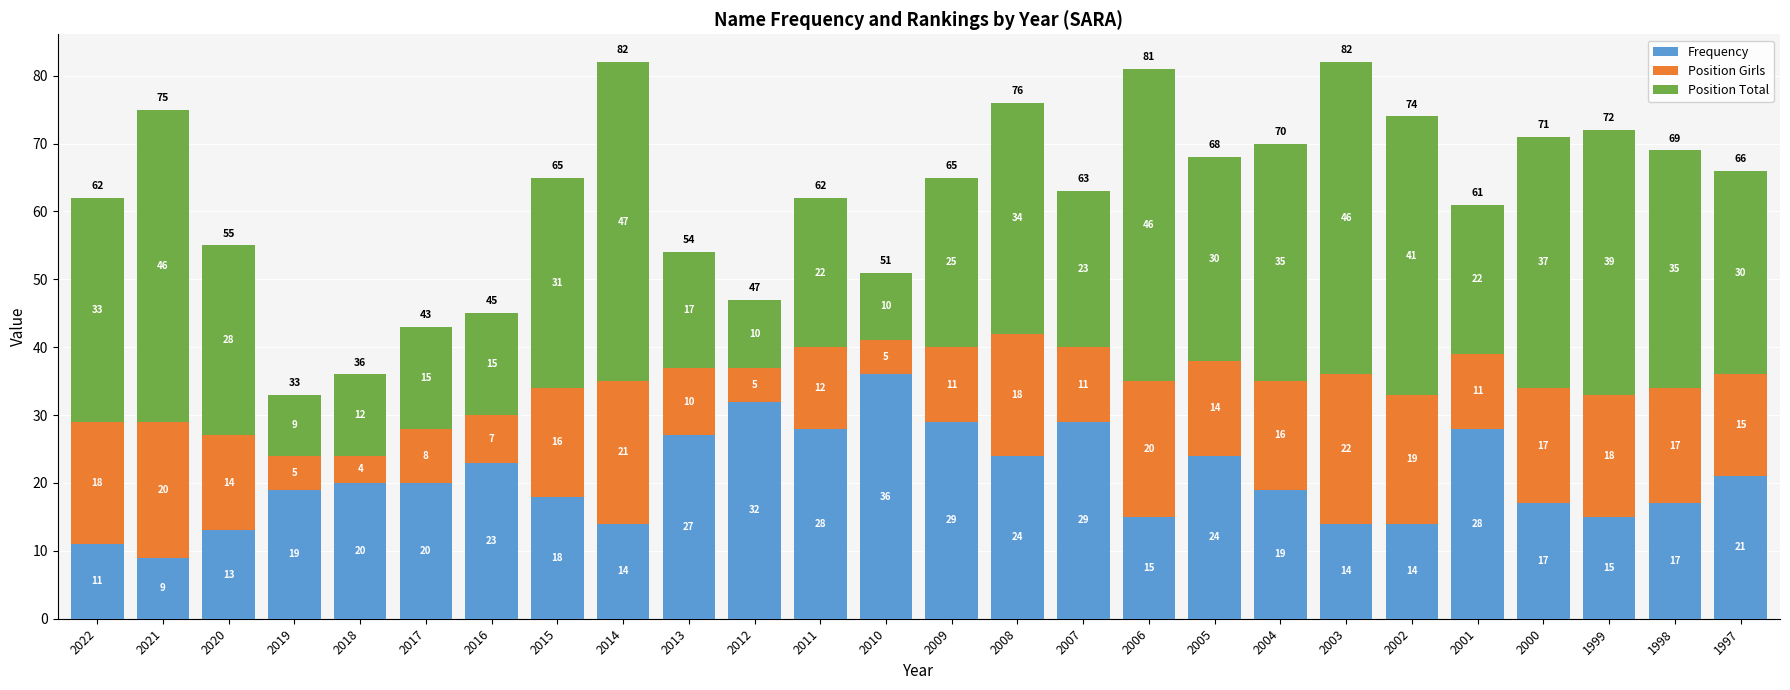

The Frequency series shows 28 at 2001. True or false?

True